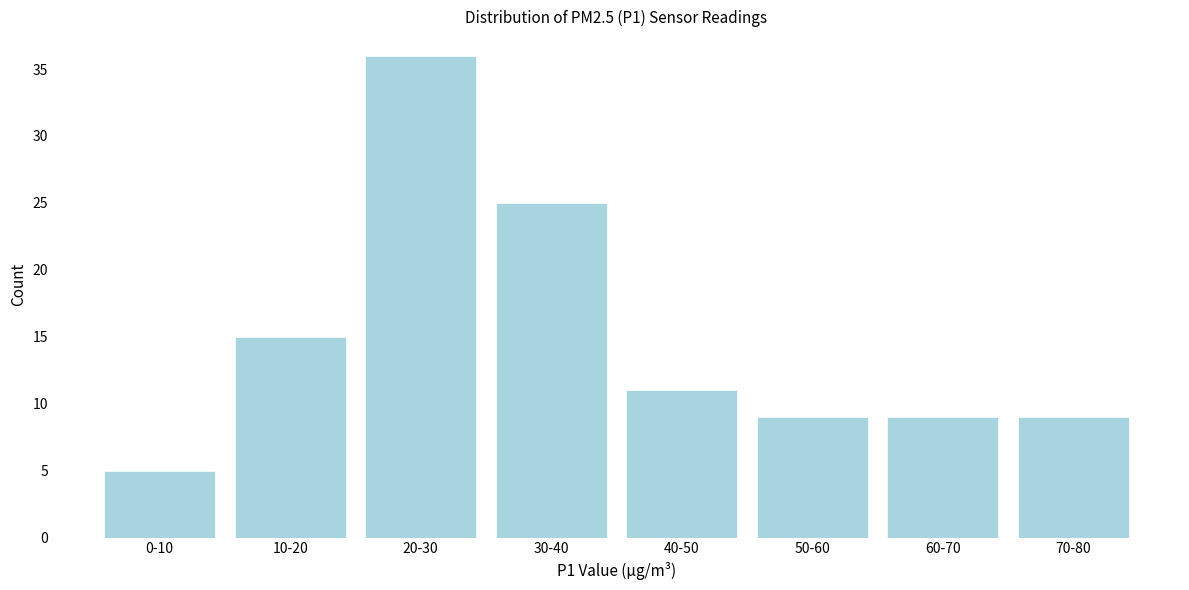

Reading left to right, list all the values displayed in this chart.

5	15	36	25	11	9	9	9